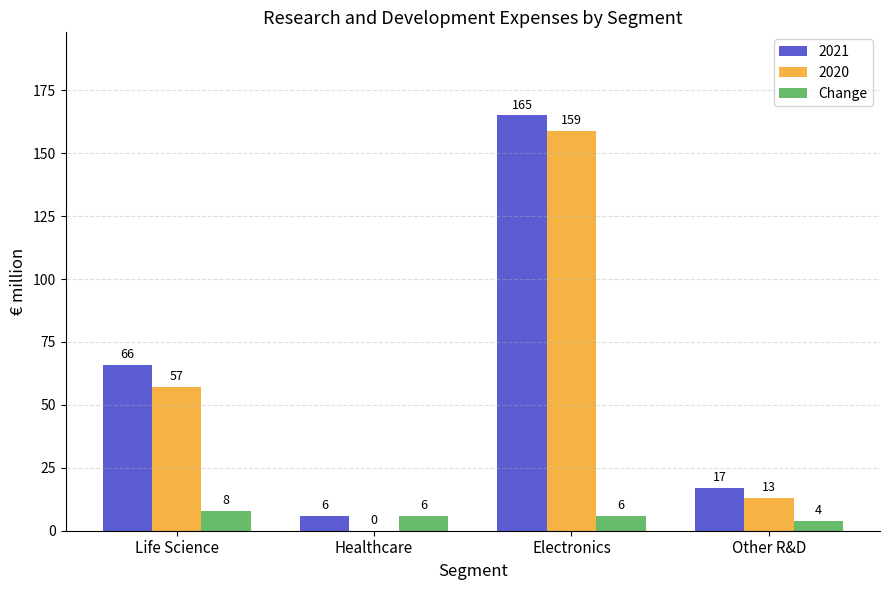

Between Electronics and Other R&D, which series saw the biggest shift?

2021